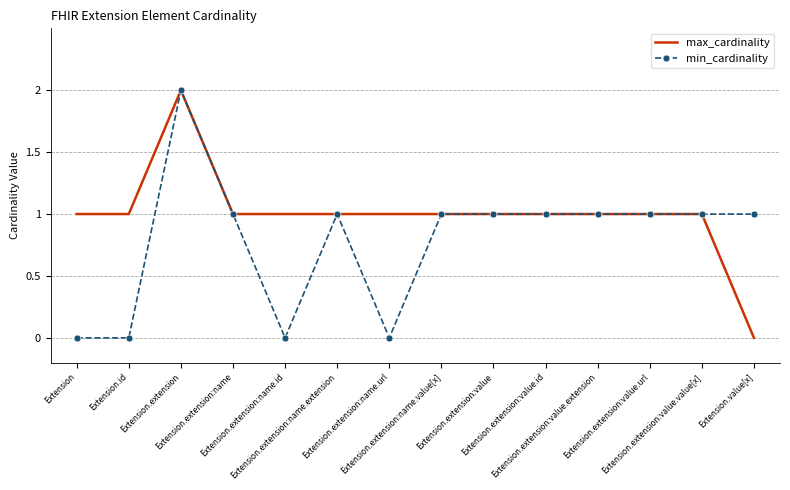

Count the max_cardinality values in the range 1 to 2.

13